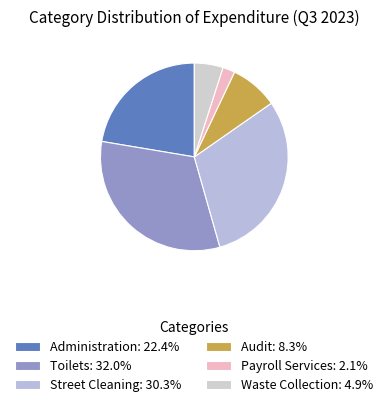

True or false: Street Cleaning accounts for 16% of the total.

False